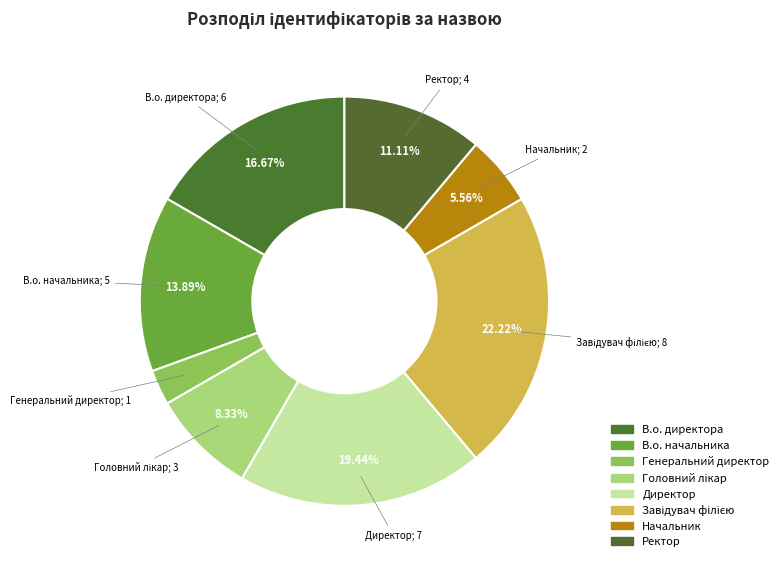

How much of the chart is everything except Начальник?

94.4%